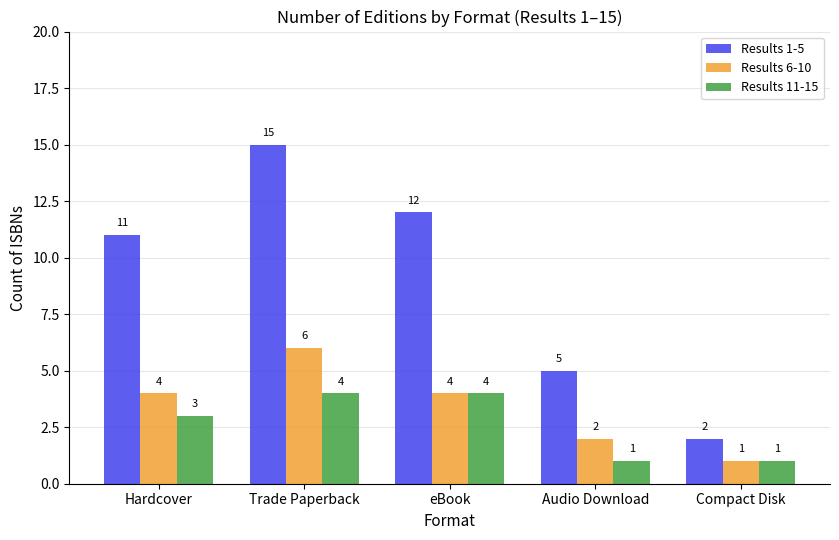

Is it true that Results 11-15 equals 4 at eBook?

True